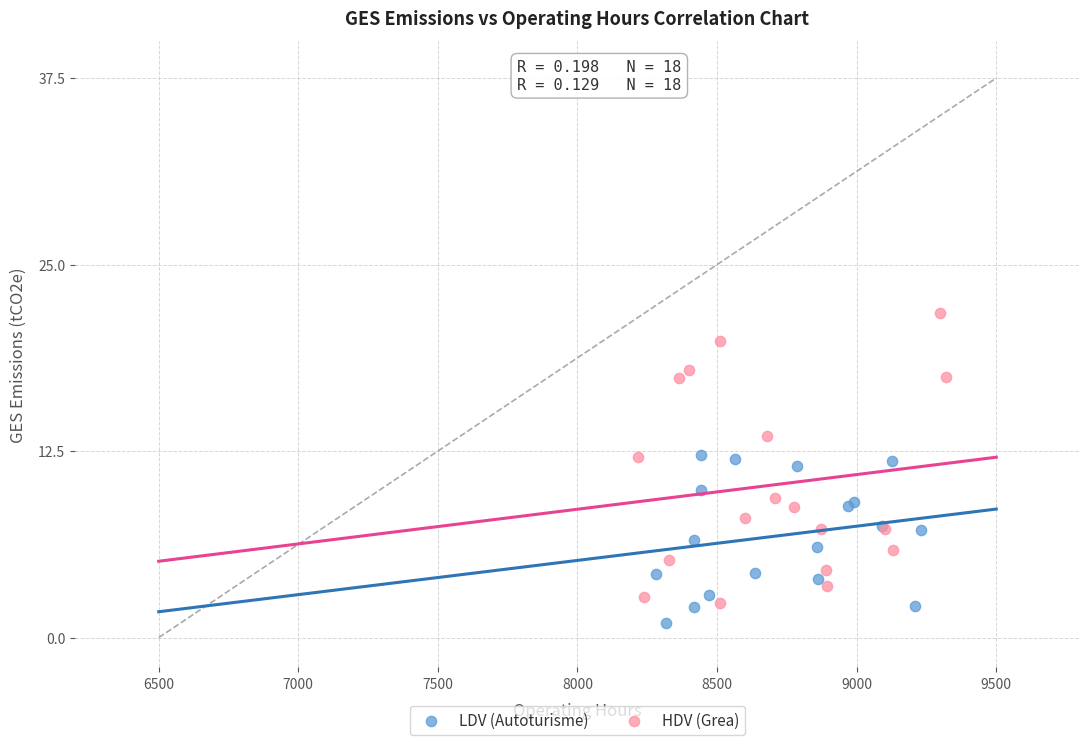

Which series has the largest Y range (max minus min)?

HDV (Grea)